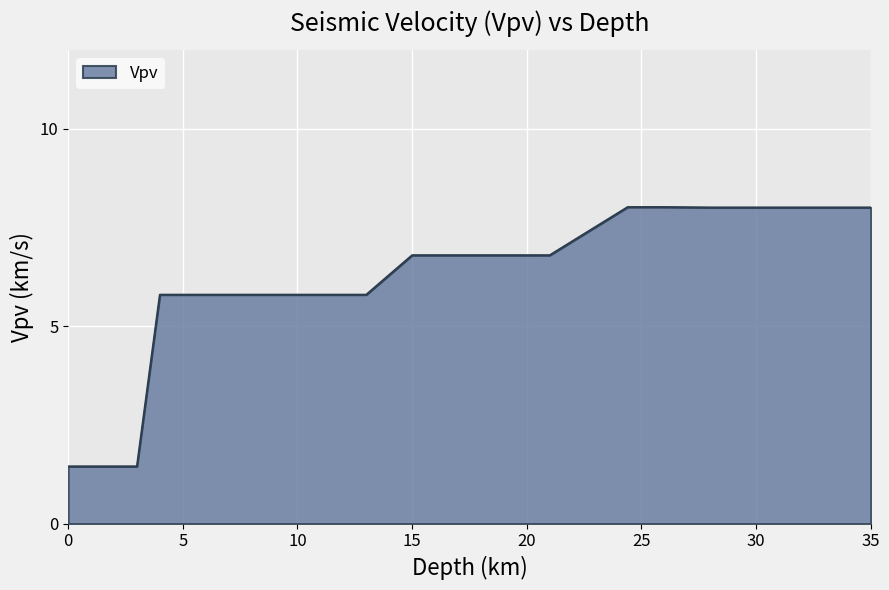

What is the greatest value displayed?

8.0